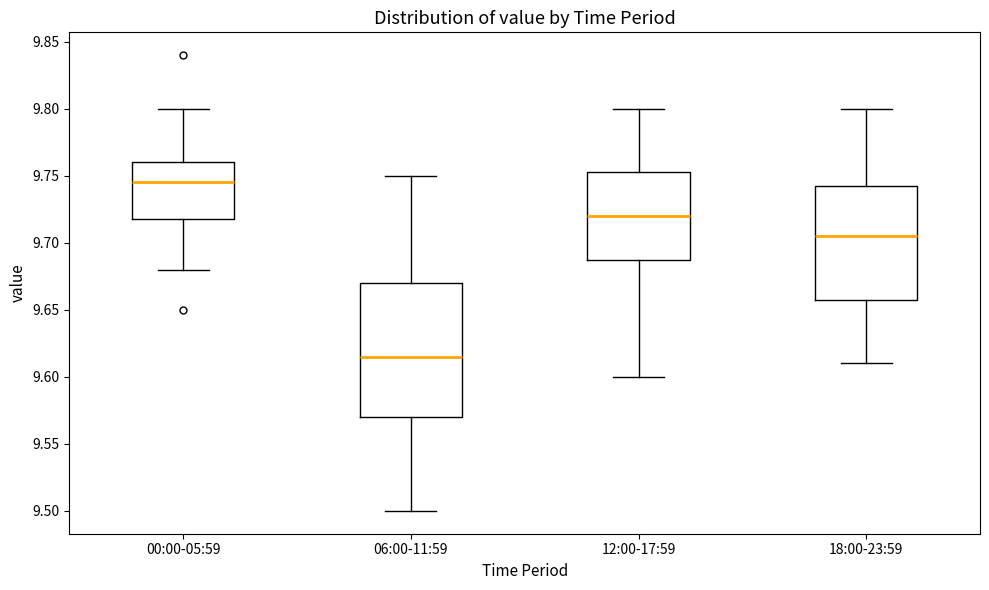

Where does the lower whisker of the box for 18:00-23:59 end on the y-axis? The values are not printed on the chart, so give them approximately, as read against the axis.

9.610